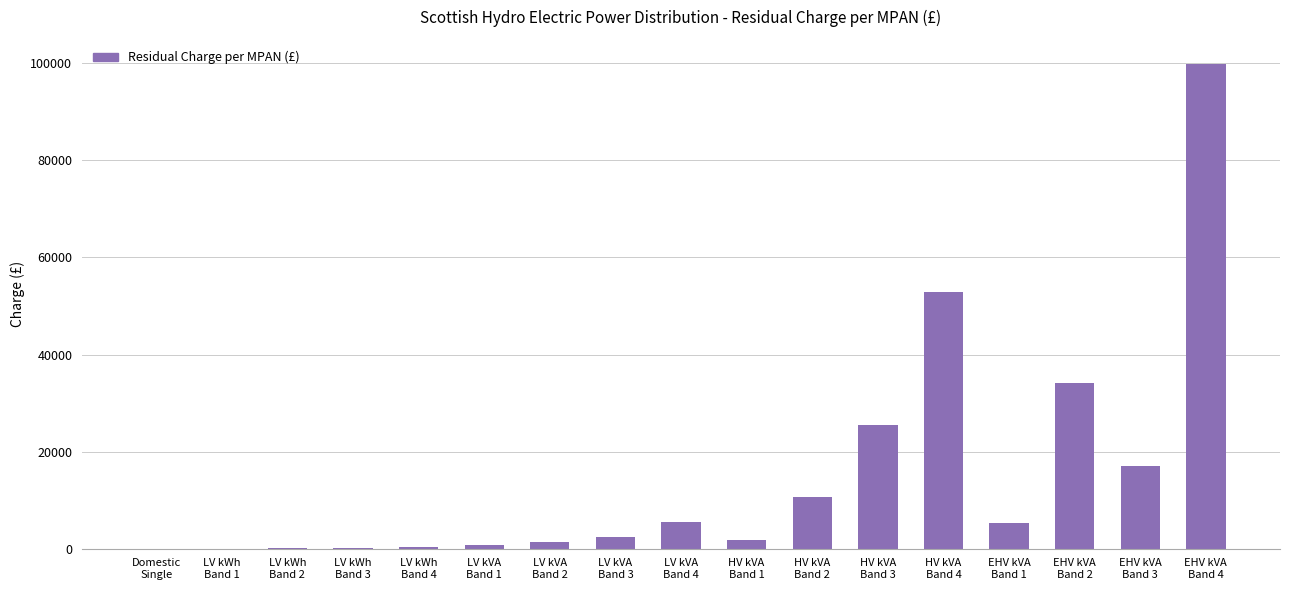

What is the greatest value displayed?

99846.2